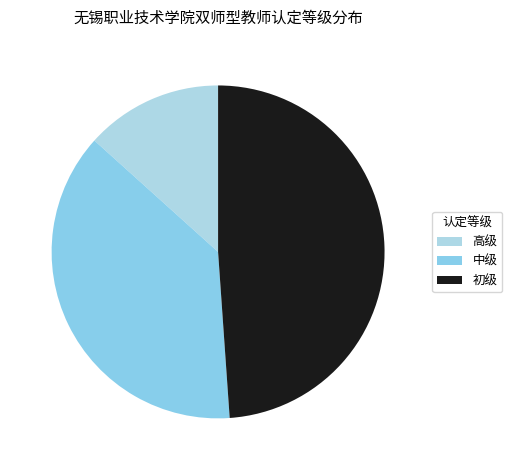

Does 高级 represent more than half of the total?

No